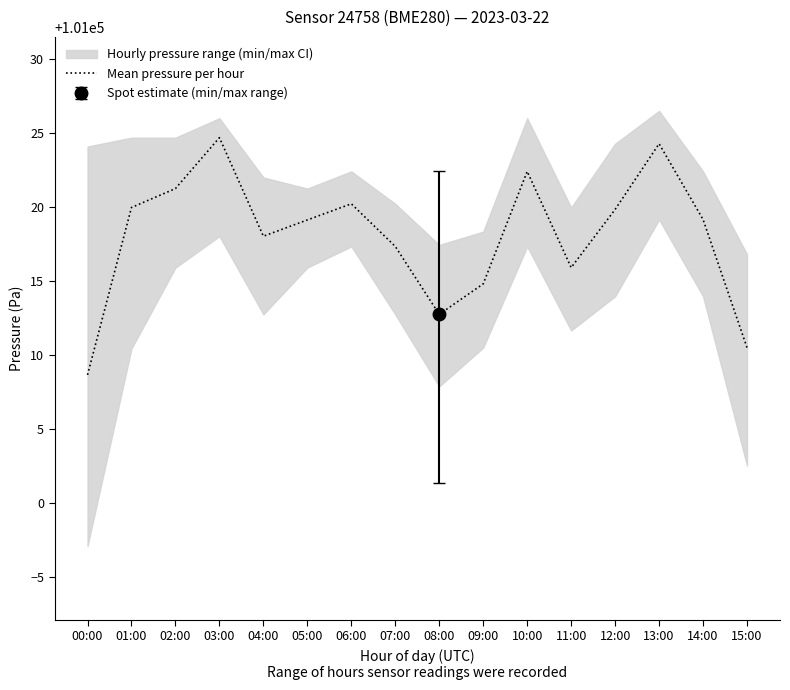

Which category has the highest value across all series?

03:00